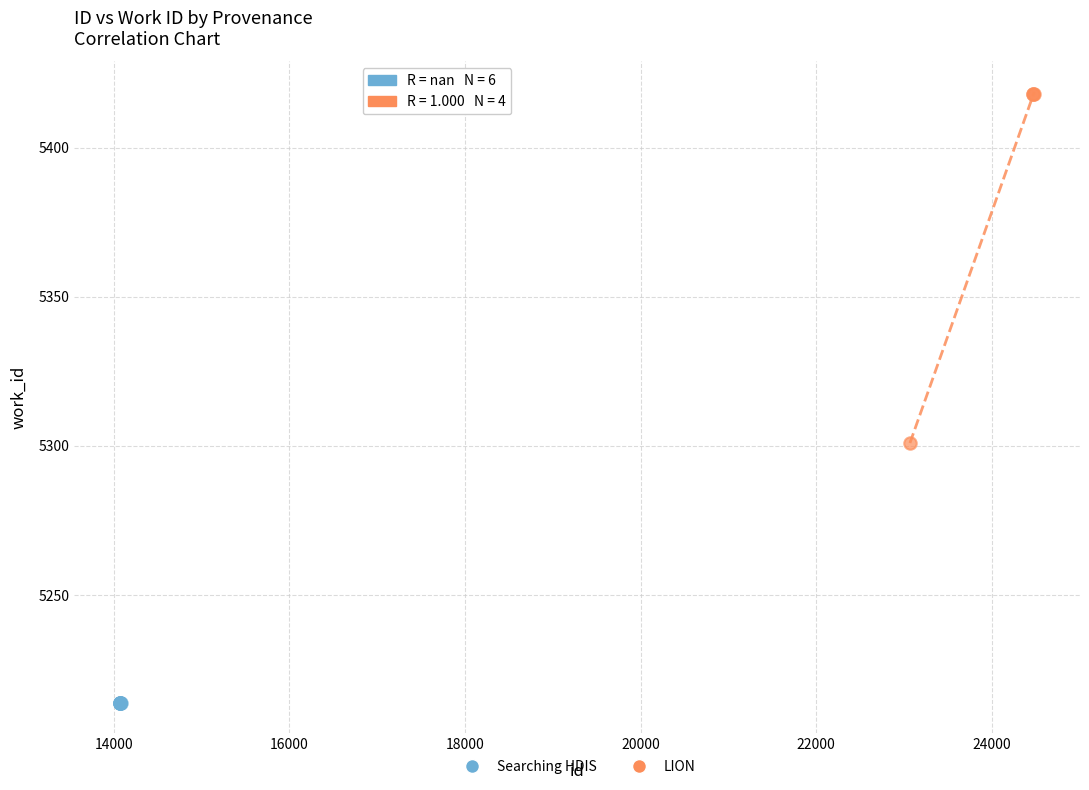

Which series contains the lowest Y value?

Searching HDIS